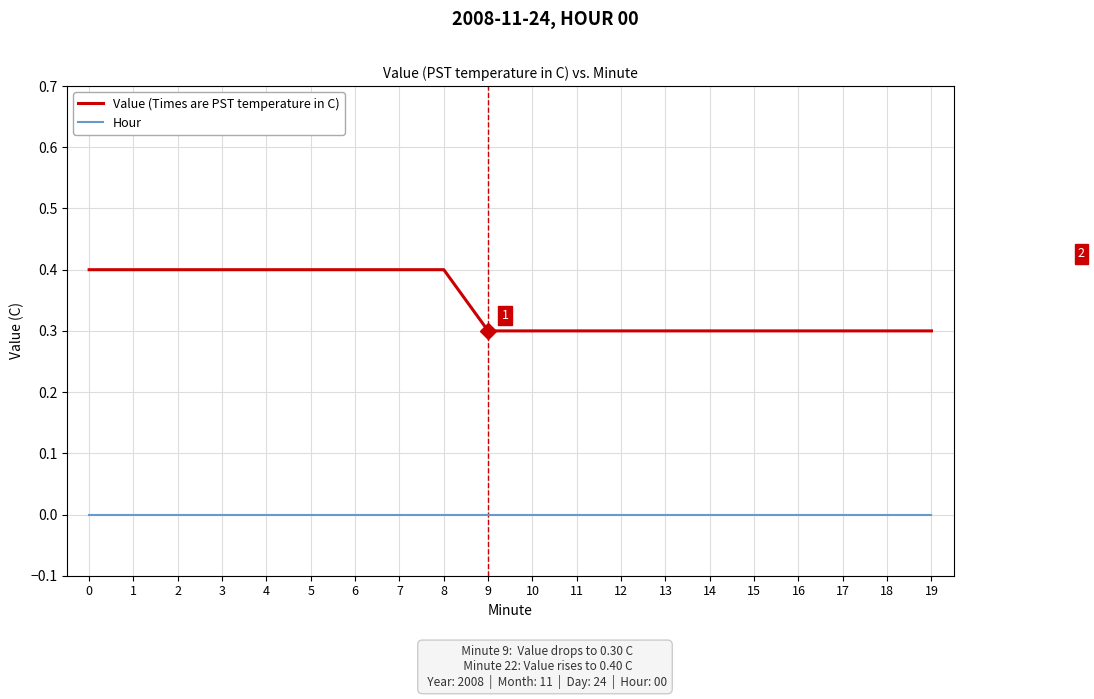

What is the total value across all series at 12?

0.3